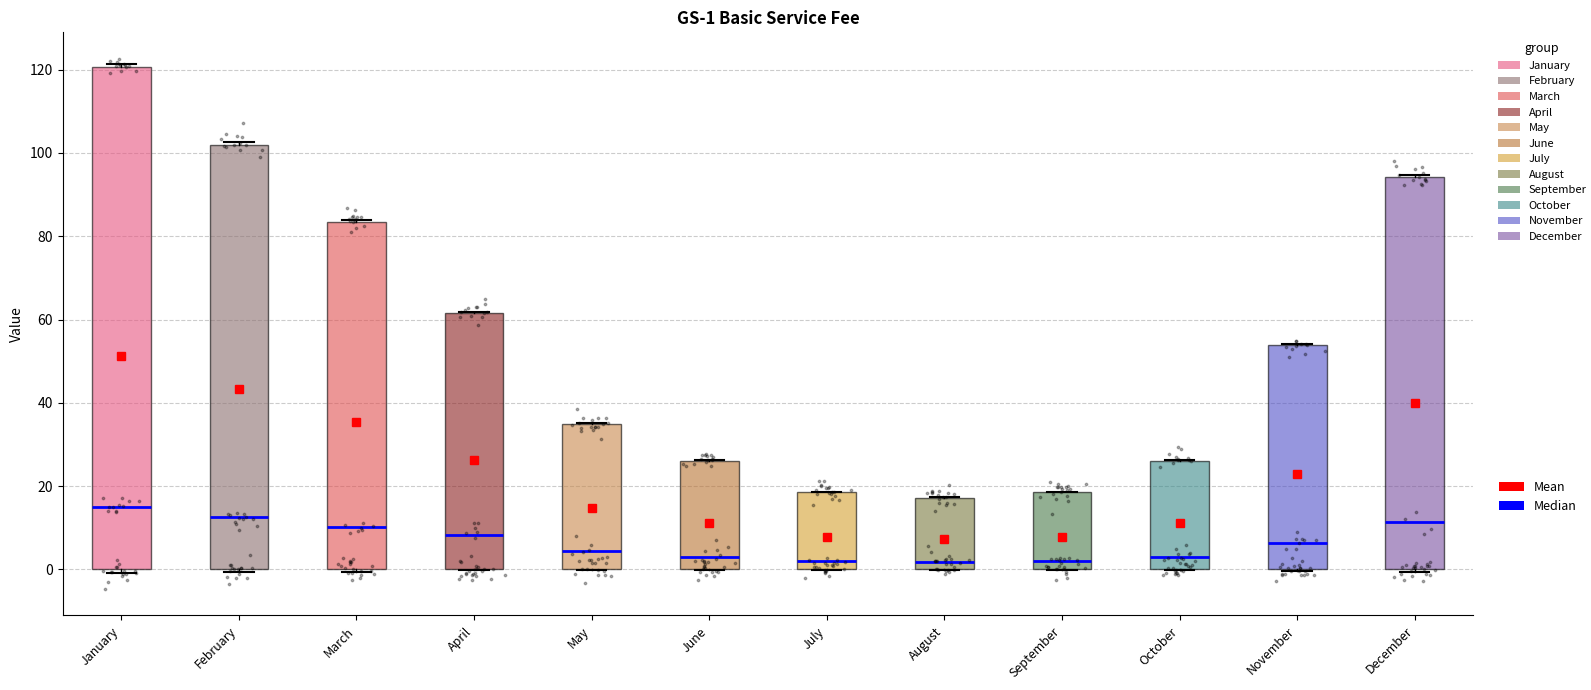

Comparing the boxes themselves (not the whiskers), which one is the tallest?

January